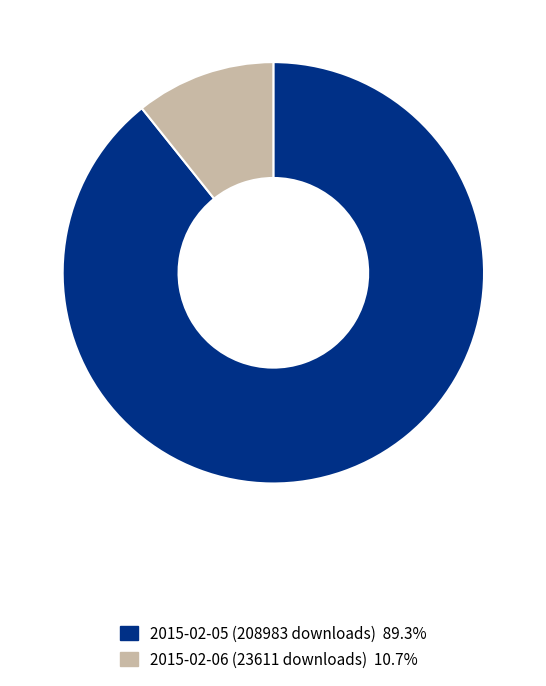

True or false: 2015-02-05 (208983 downloads) accounts for 89% of the total.

True